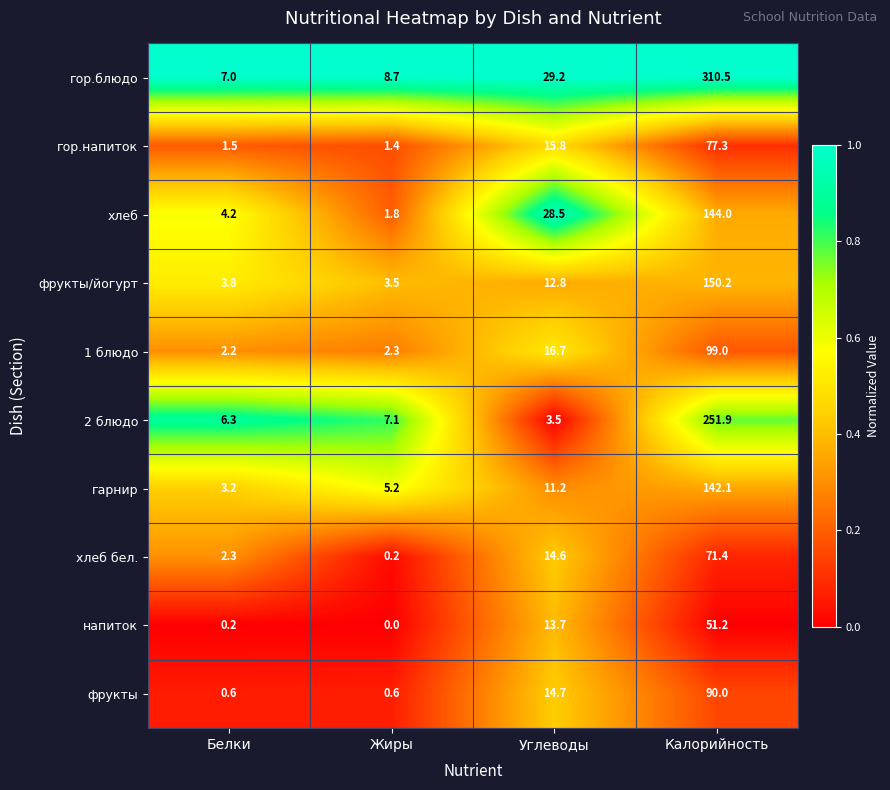

True or false: гор.блюдо has a value of 95.0 at Калорийность.

False